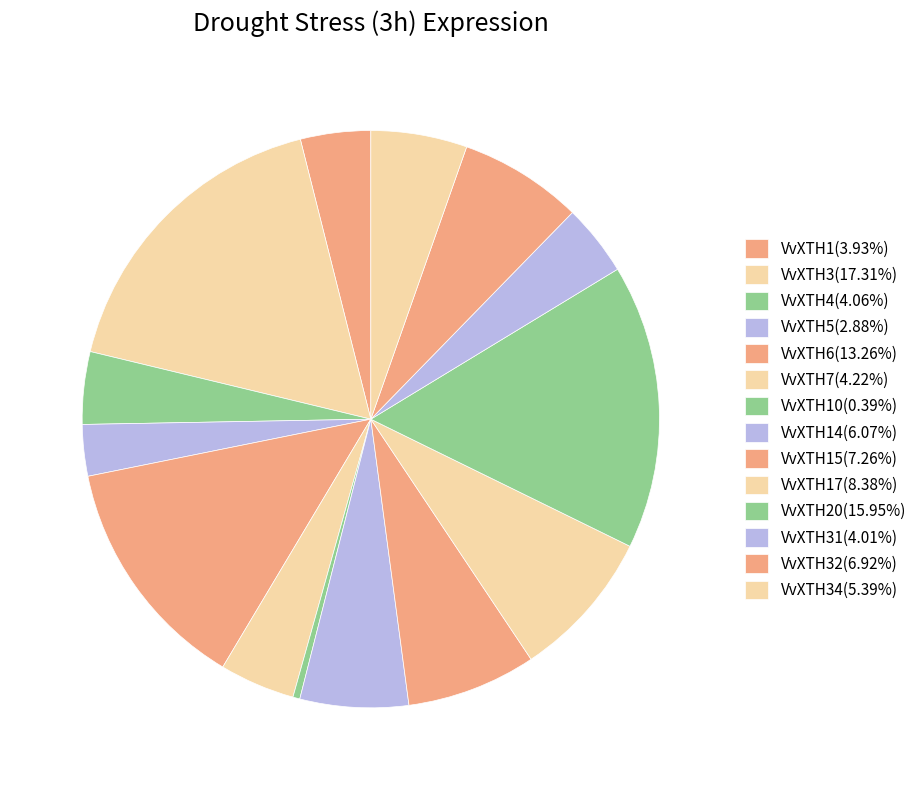

How many segments does this pie chart have?

14